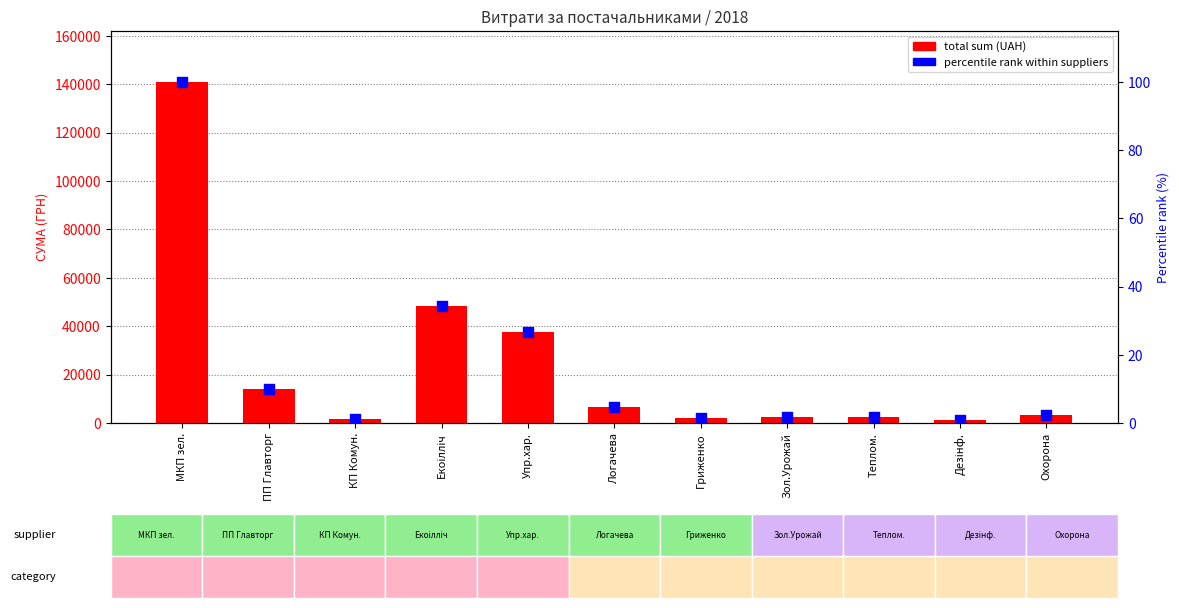

Is the value of total sum (UAH) at ПП Главторг greater than the value of percentile rank within suppliers at Логачева?

Yes